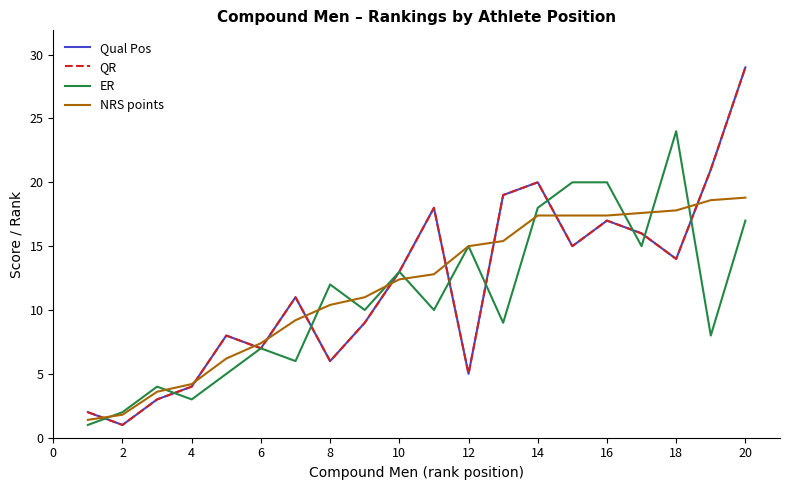

Does the chart display data point markers on the line(s)?

No